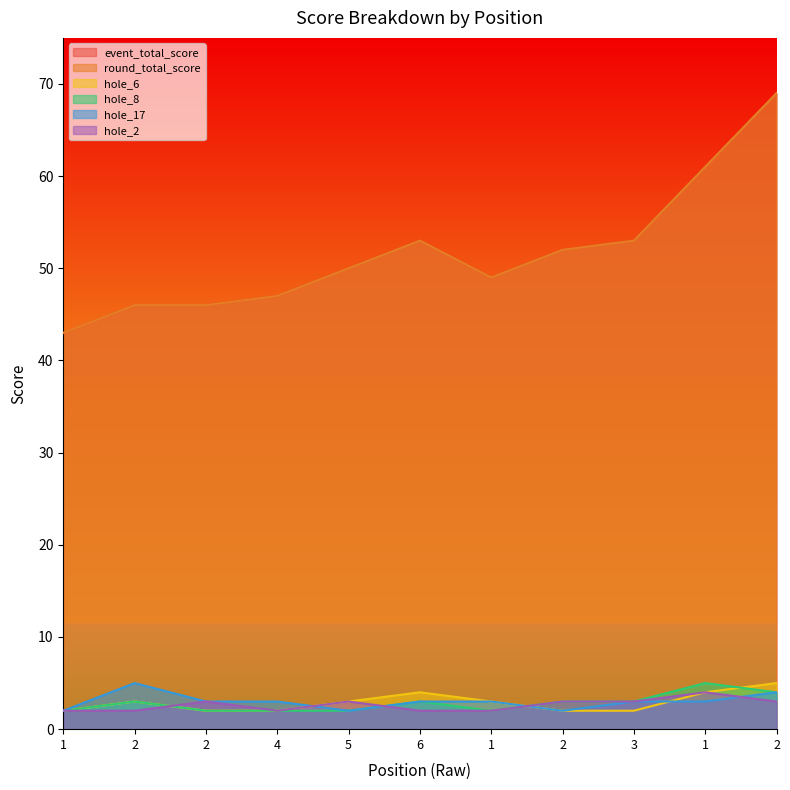

At which label does hole_8 first exceed 3?

1